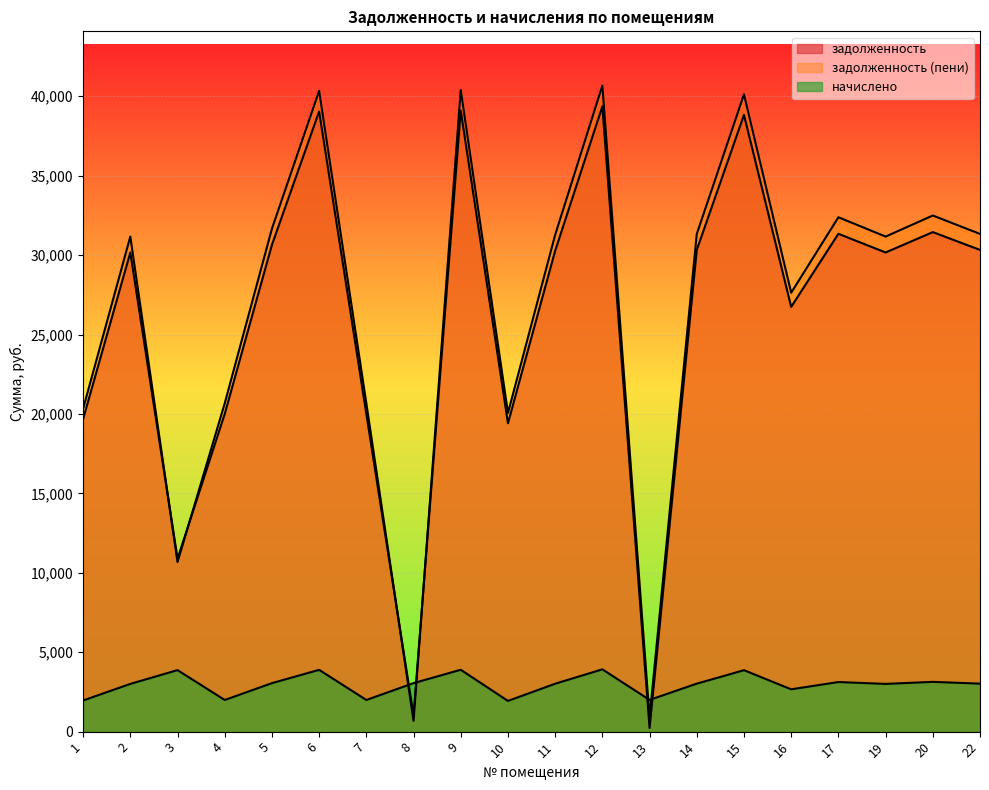

Rank the series by their maximum value, from highest to lowest.

задолженность (пени), задолженность, начислено